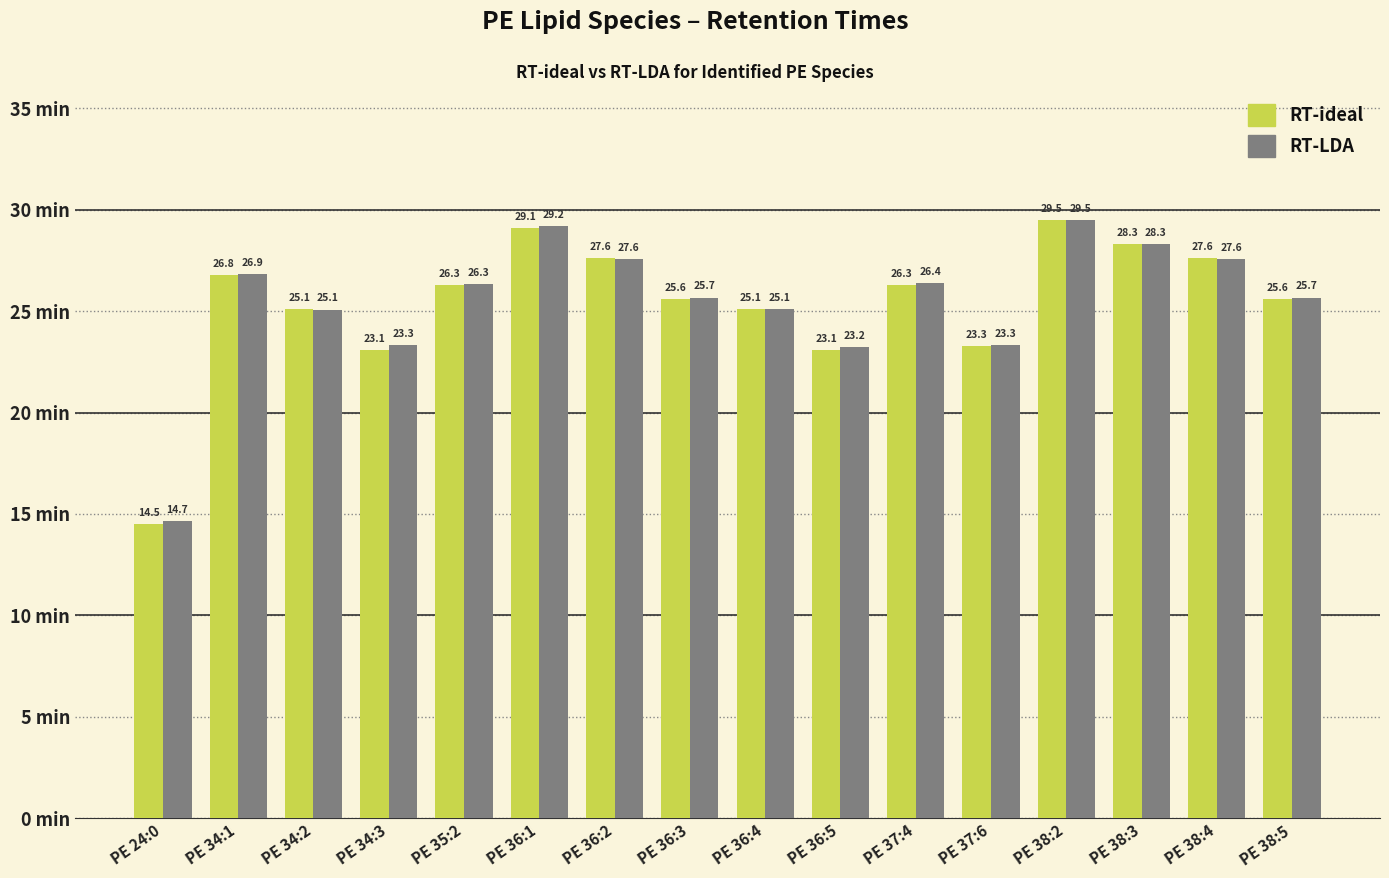

What is the highest value of the RT-LDA series?

29.5